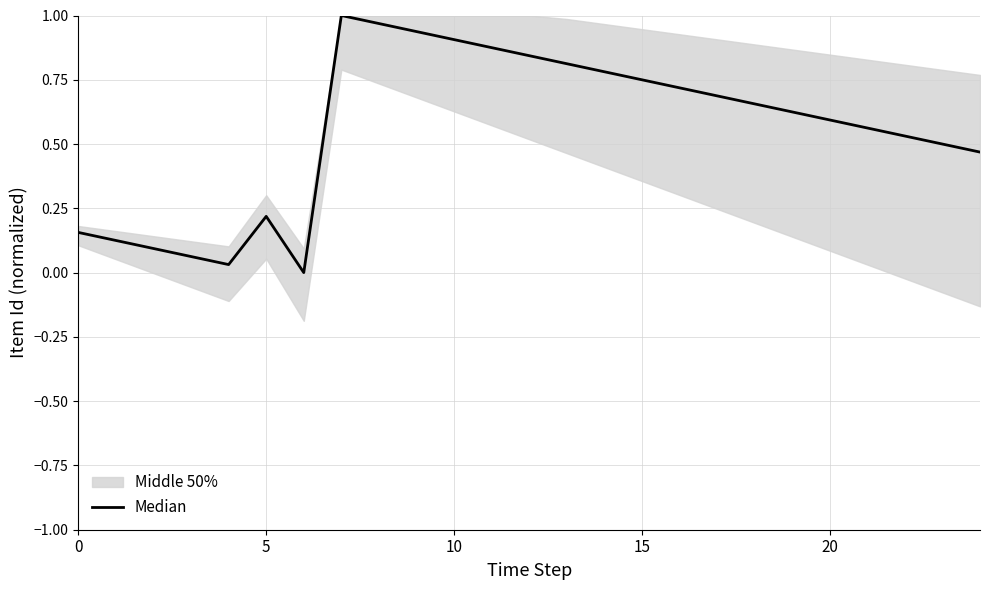

Which label corresponds to the largest value in the chart?

7